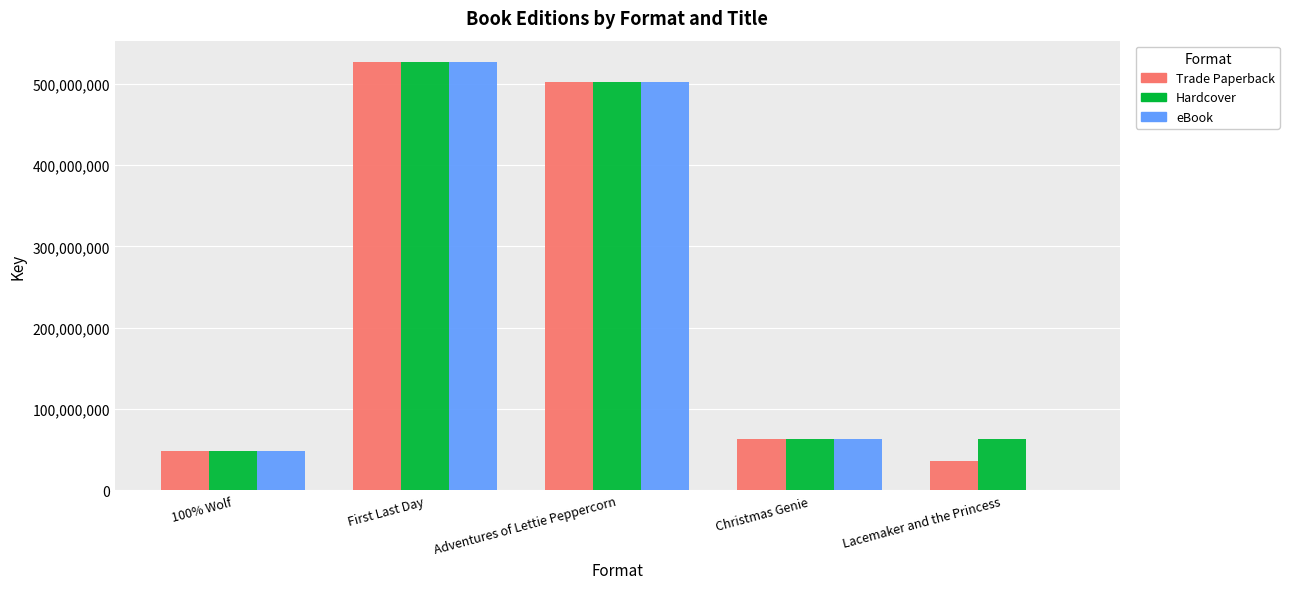

True or false: Trade Paperback has a value of 36669978 at Lacemaker and the Princess.

True